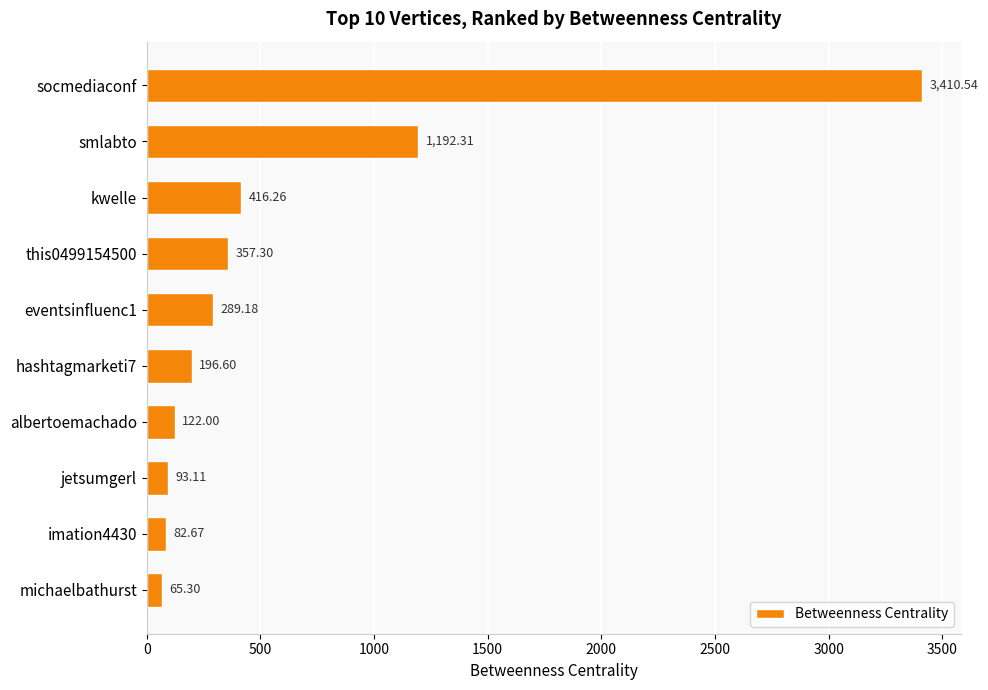

What is the change in value from hashtagmarketi7 to jetsumgerl?

-103.5